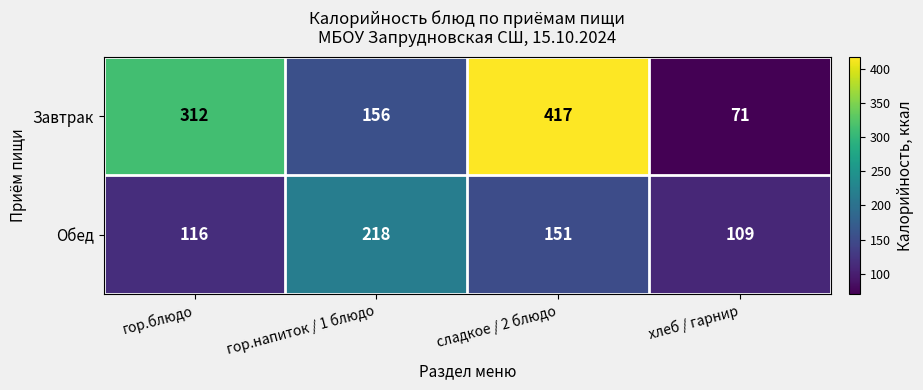

At which label is Обед closest to 163?

сладкое / 2 блюдо